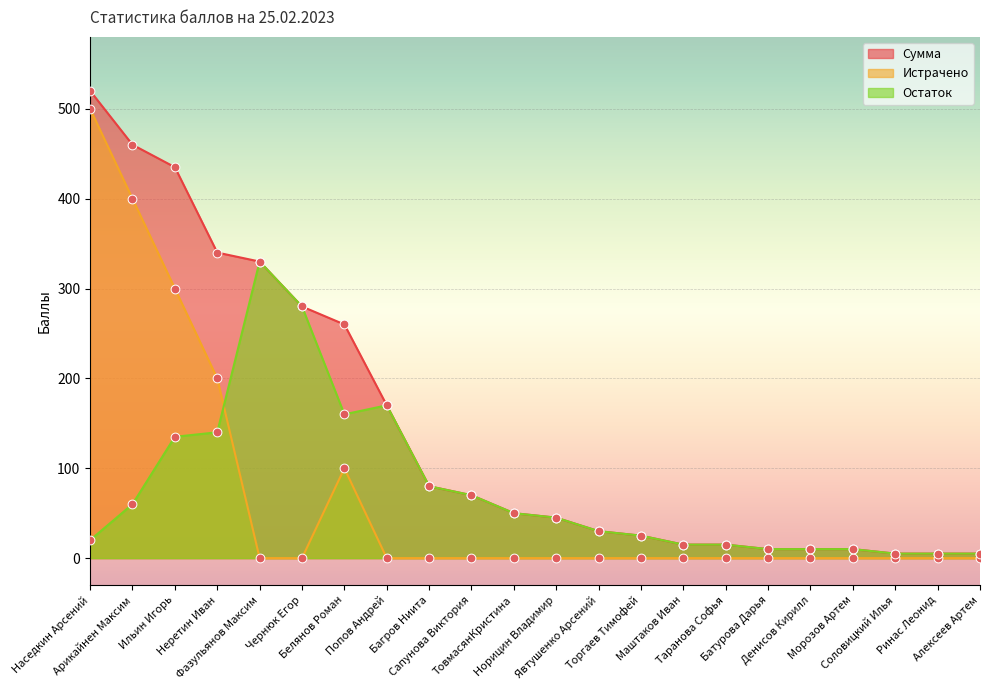

What is the total value across all series at Арикайнен Максим?

920